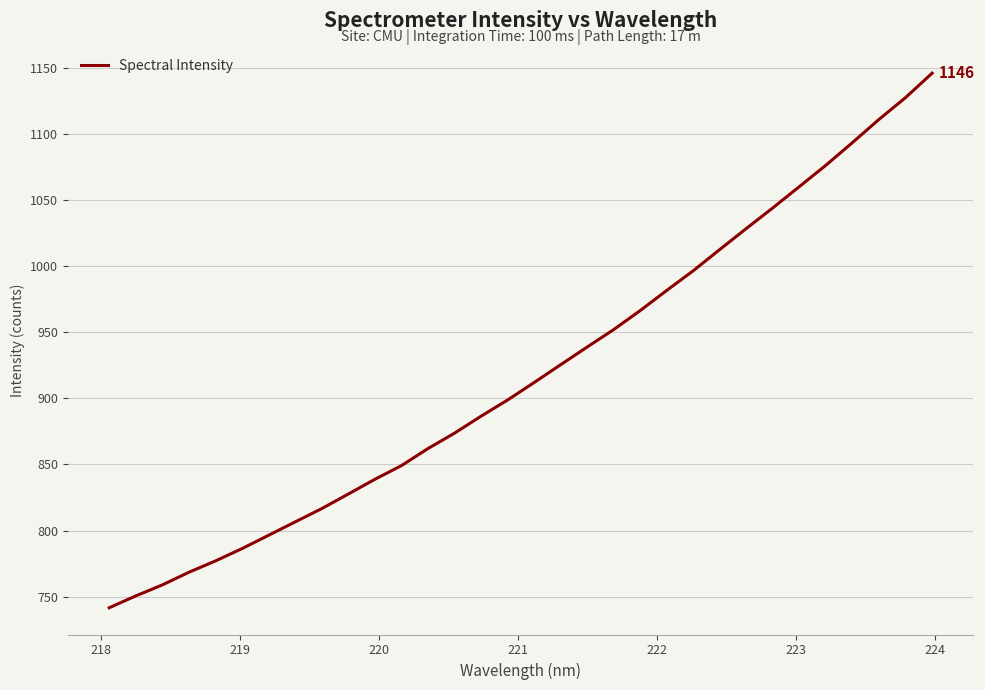

What is the difference between the maximum and minimum values?

404.5